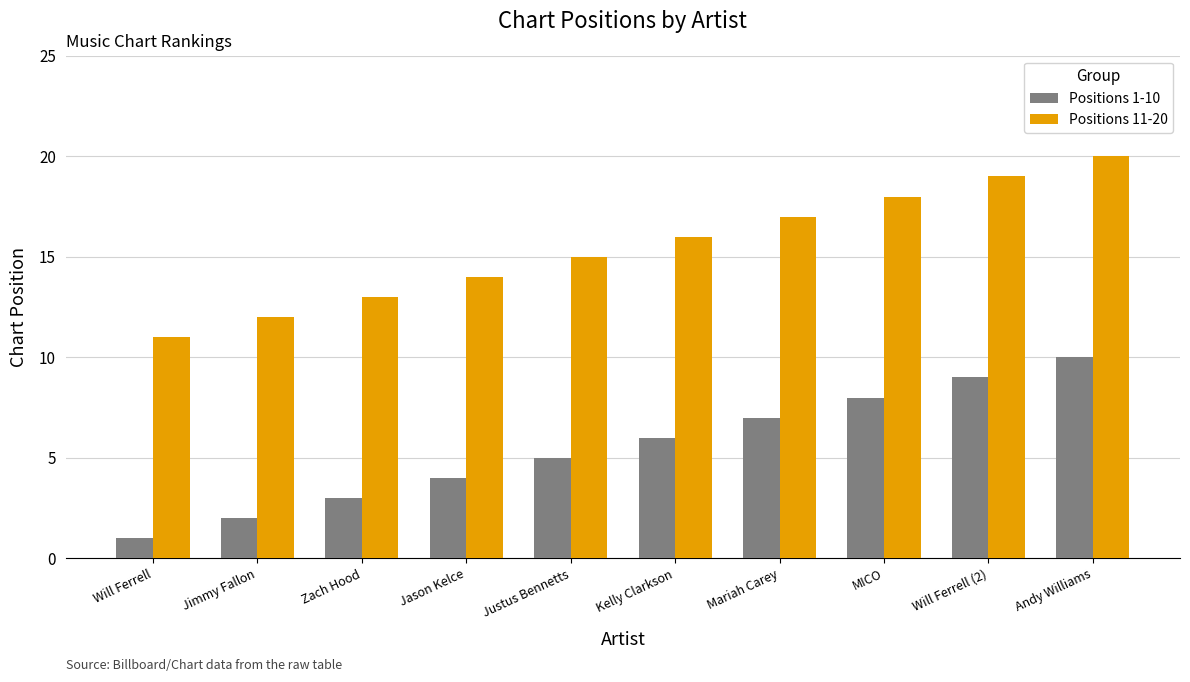

How many data points in Positions 11-20 are less than 16?

5